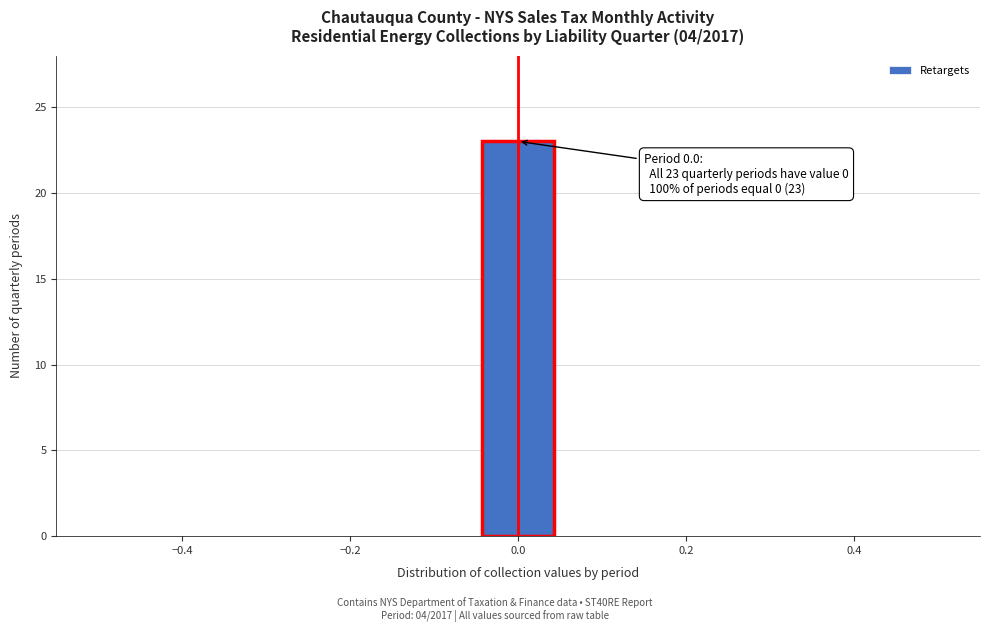

Over which range of the x-axis is the bar tallest?

-0.04 to 0.04